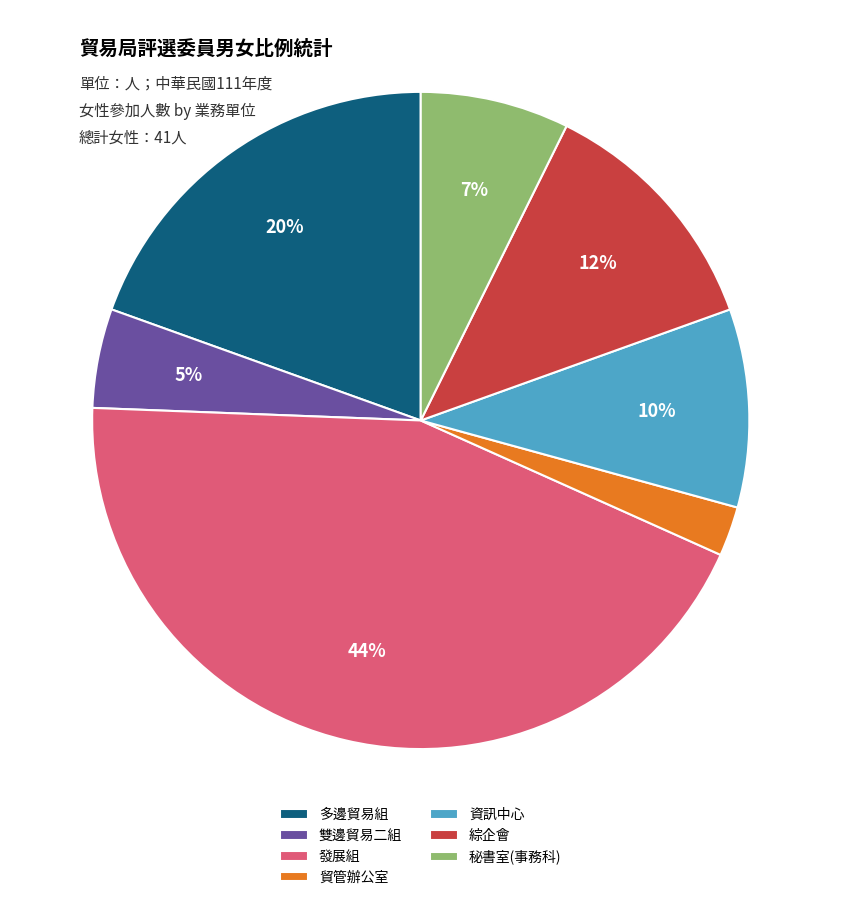

Rank the categories by value from lowest to highest.

貿管辦公室, 雙邊貿易二組, 秘書室(事務科), 資訊中心, 綜企會, 多邊貿易組, 發展組